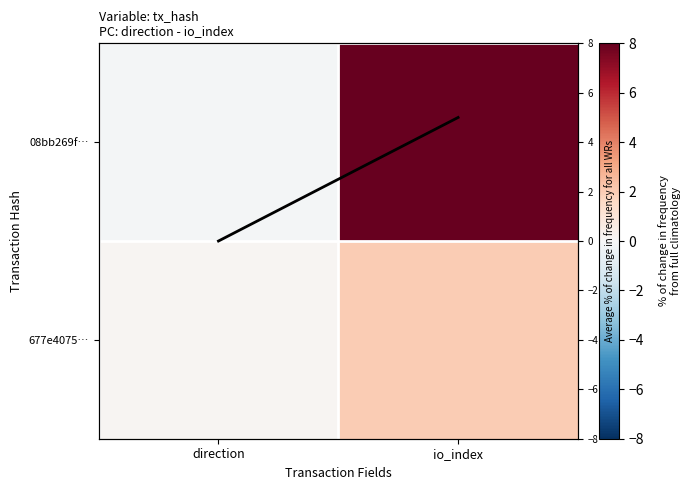

What is the smallest value displayed?

-0.2